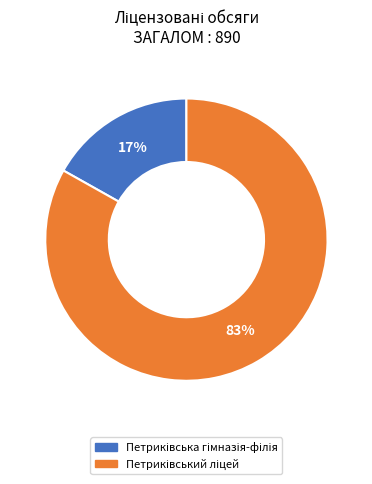

How many segments does this pie chart have?

2